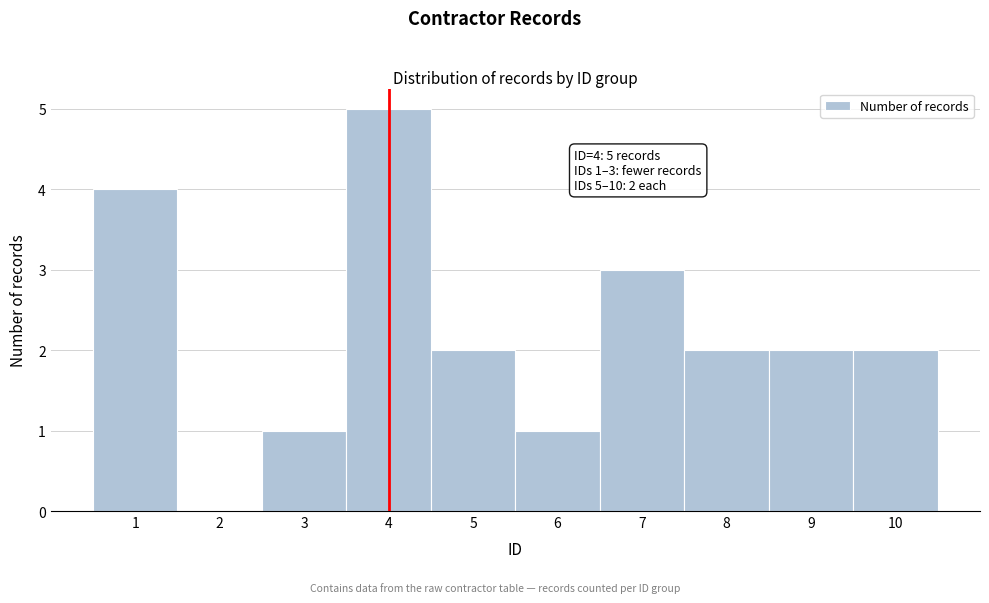

Which range on the x-axis has the tallest bar?

3.5 to 4.5